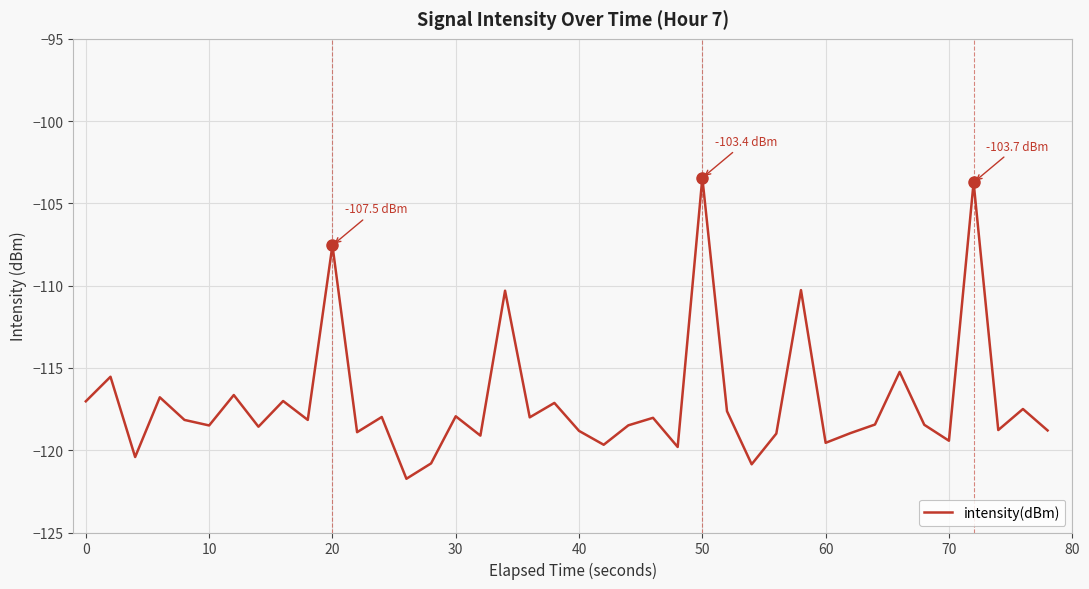

What is the difference between the maximum and minimum values?

18.3